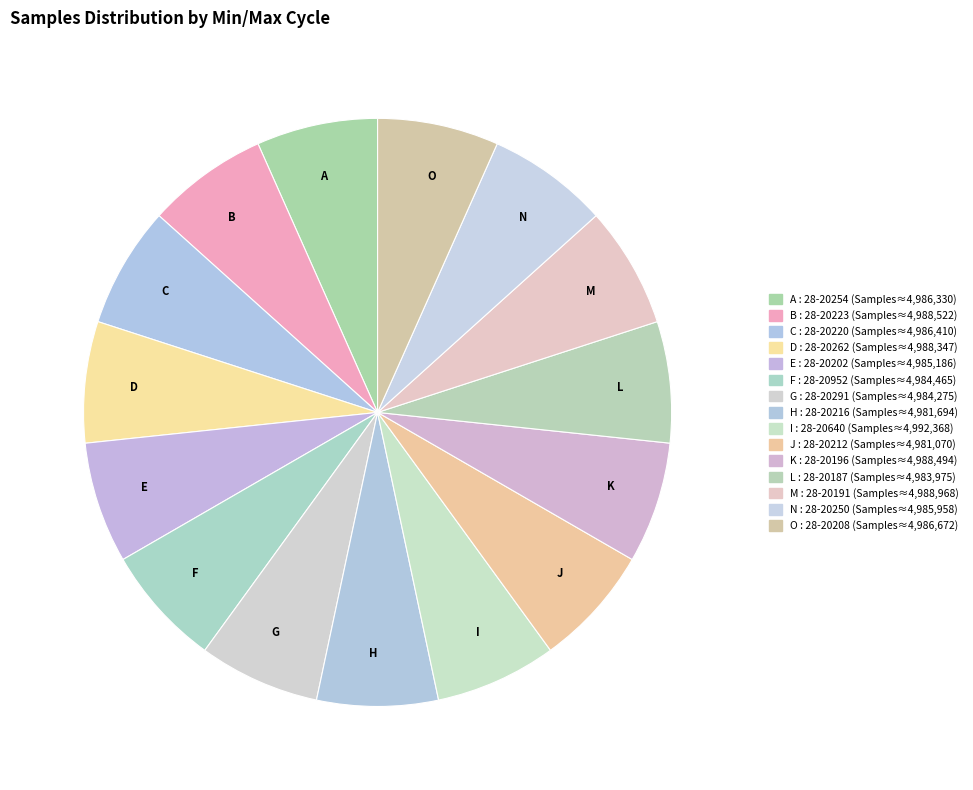

Approximately how many times larger is the value at I compared to K?

1.0